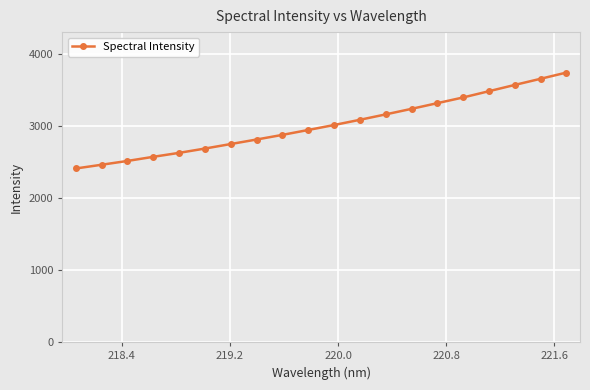

Reading right to left, what are all the values shown in this chart?

3738.1	3651.9	3566.8	3479.9	3393.1	3314.0	3235.1	3158.3	3083.2	3010.8	2942.0	2873.9	2809.7	2747.1	2684.3	2624.6	2569.6	2512.4	2459.7	2407.8